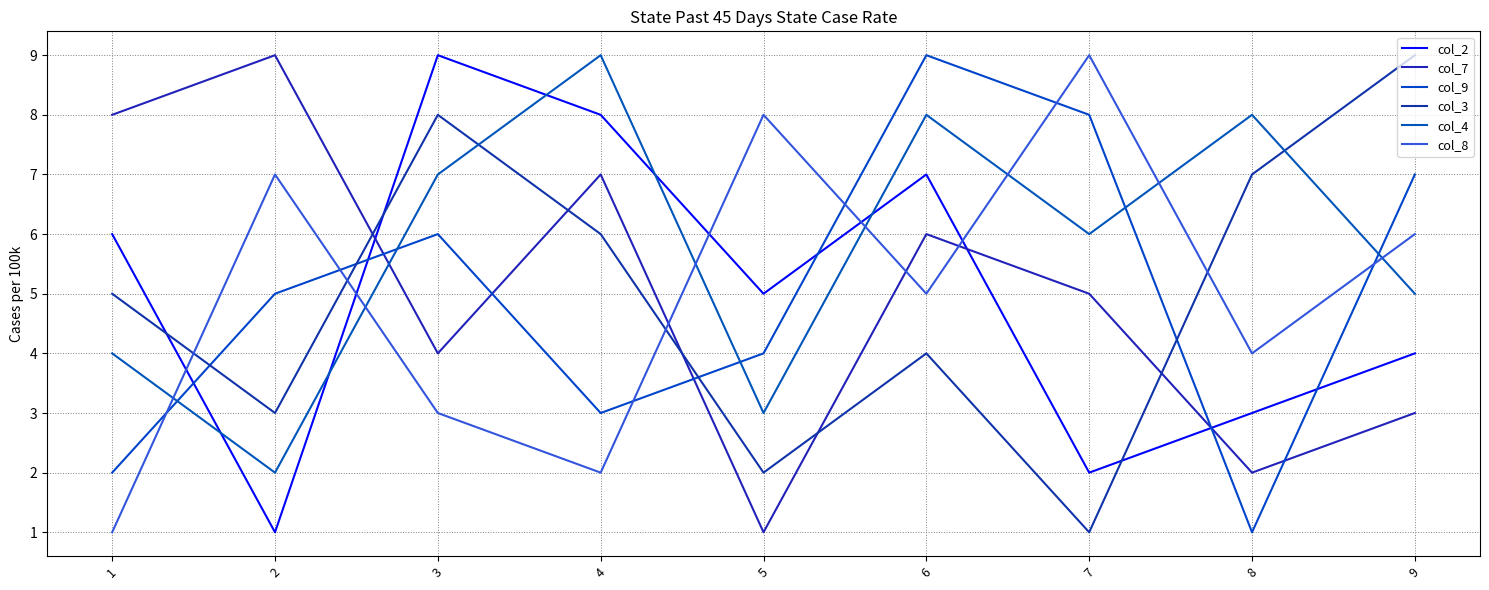

True or false: col_7 has a value of 14 at 2.

False